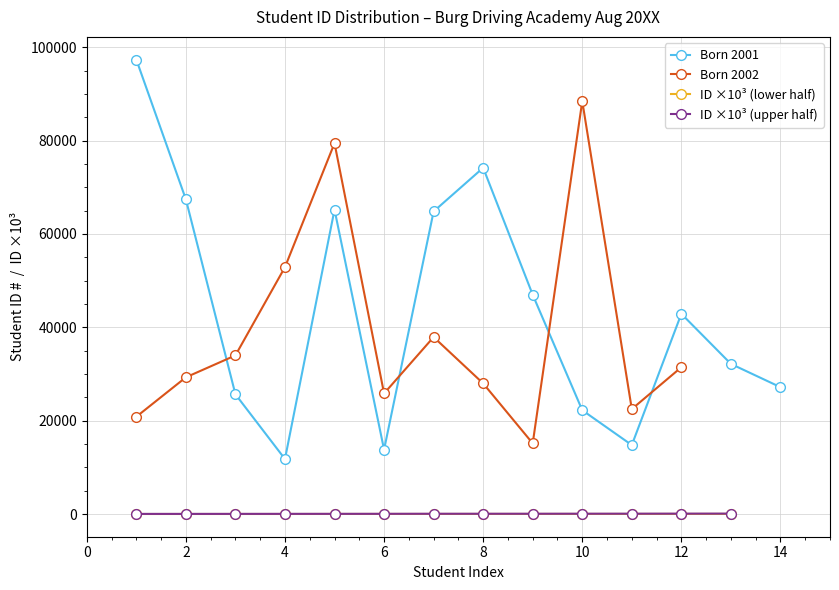

How many values in the ID ×10³ (upper half) series exceed 64?

7